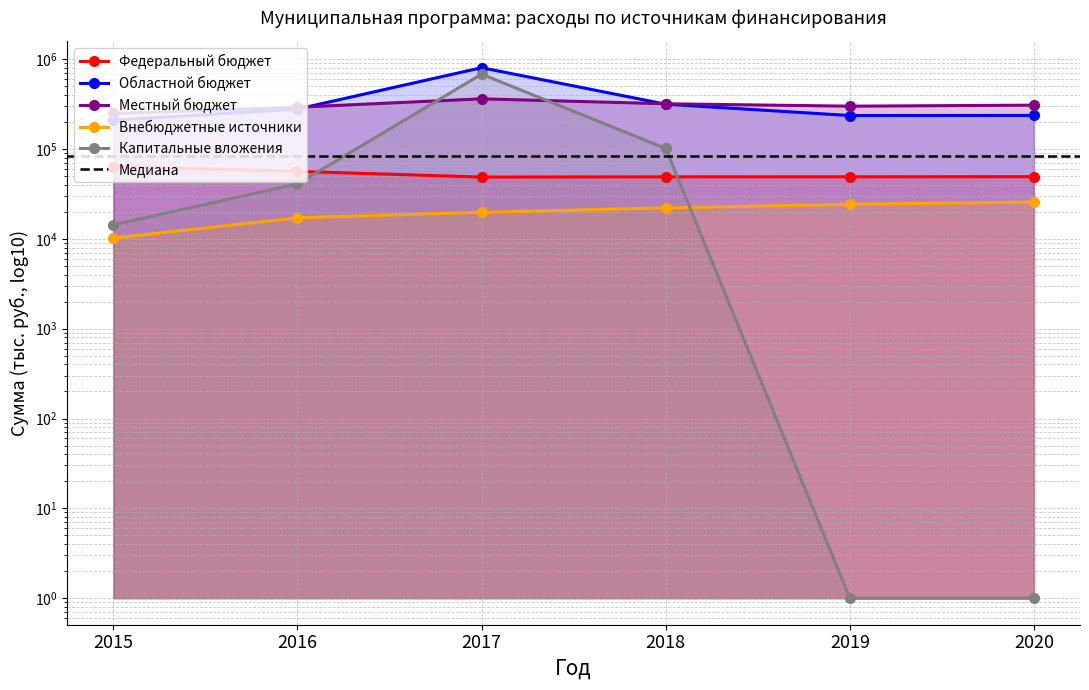

Reading right to left, extract all data points from this chart.

Федеральный бюджет: 2020=49185.1	2019=49010.1	2018=48985.1	2017=48685.1	2016=56363.9	2015=63734.5
Областной бюджет: 2020=236252.5	2019=235752.5	2018=315344.6	2017=803434.9	2016=278172.5	2015=208880.8
Местный бюджет: 2020=307662.1	2019=299631.3	2018=318721.2	2017=361756.8	2016=291509.3	2015=248555.1
Внебюджетные источники: 2020=25647.1	2019=24270.0	2018=22085.7	2017=19730.5	2016=17151.5	2015=10169.0
Капитальные вложения: 2020=1.0	2019=1.0	2018=101383.1	2017=680695.5	2016=40847.7	2015=14319.4